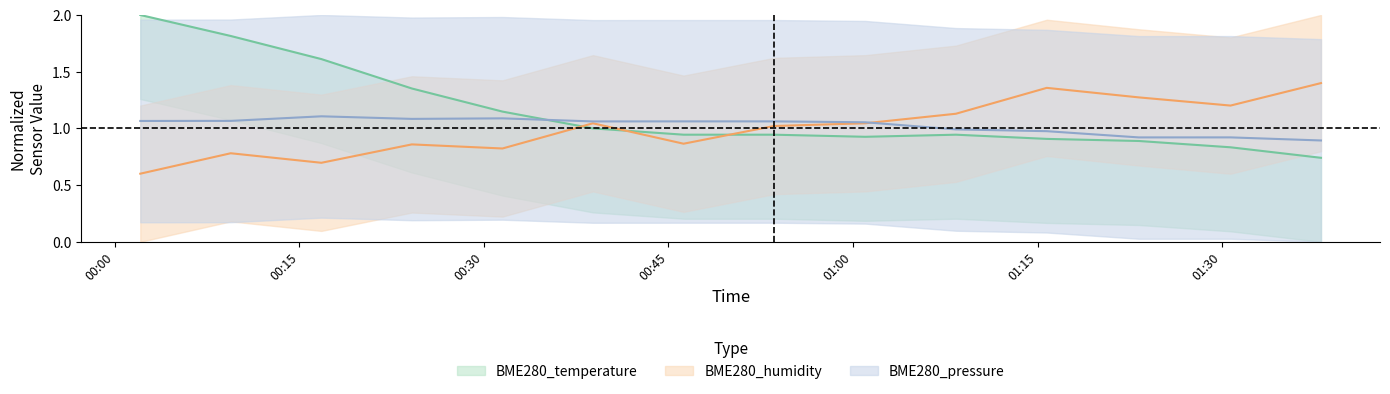

Does the chart display data point markers on the line(s)?

No